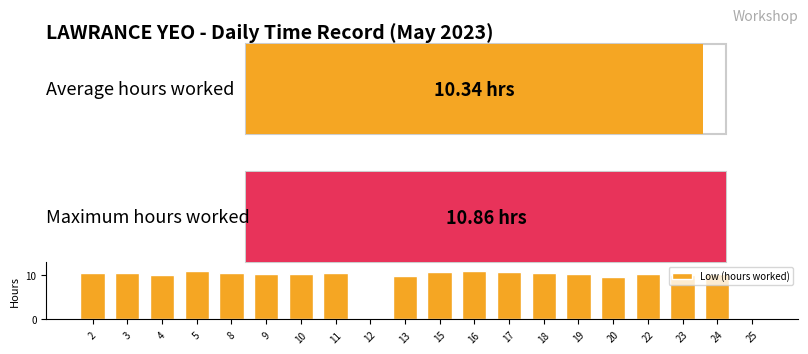

What is the sum of the values at 12 and 8?

10.4